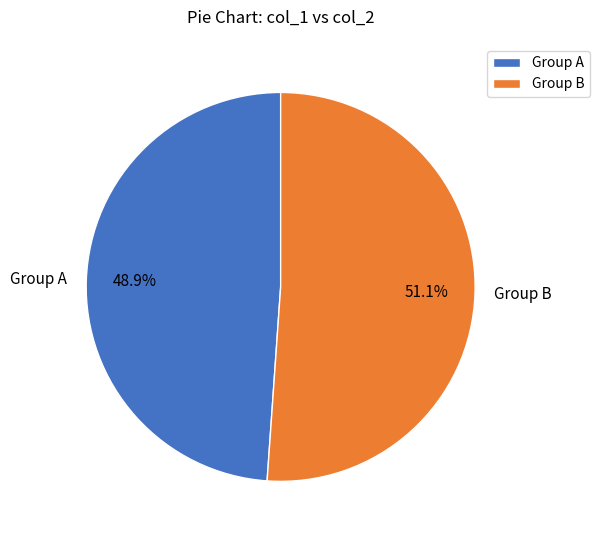

Which has a higher value, Group A or Group B?

Group B